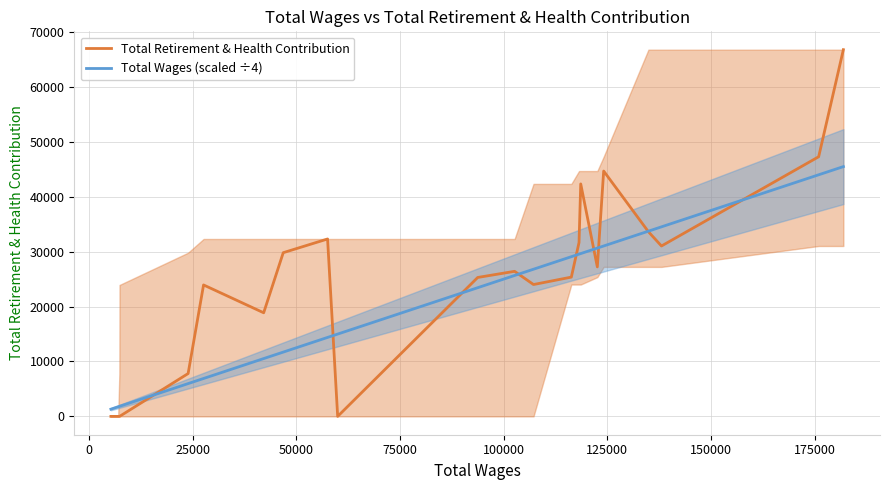

What is the lowest value of the Total Wages (scaled ÷4) series?

1314.2